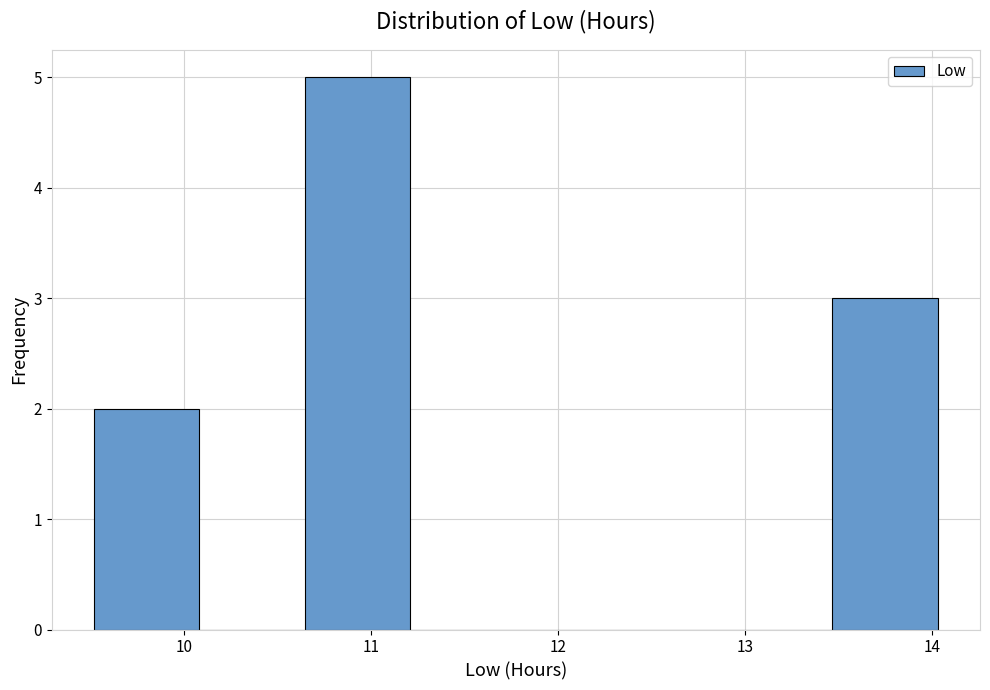

Reading left to right, transcribe this chart: for each bar, give the range it covers on the x-axis and its height. Neither the bar edges nor the heights are printed on the chart, so give them approximately, as read against the axes.

9.5 to 10.1: 2
10.1 to 10.6: 0
10.6 to 11.2: 5
11.2 to 11.8: 0
11.8 to 12.3: 0
12.3 to 12.9: 0
12.9 to 13.5: 0
13.5 to 14.0: 3